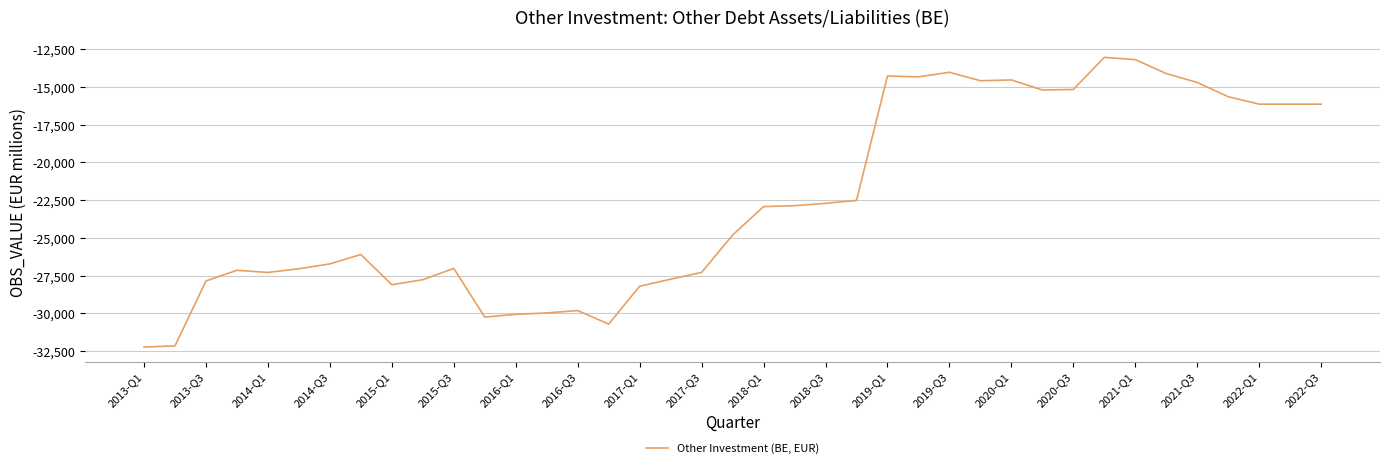

Does the chart display data point markers on the line(s)?

No